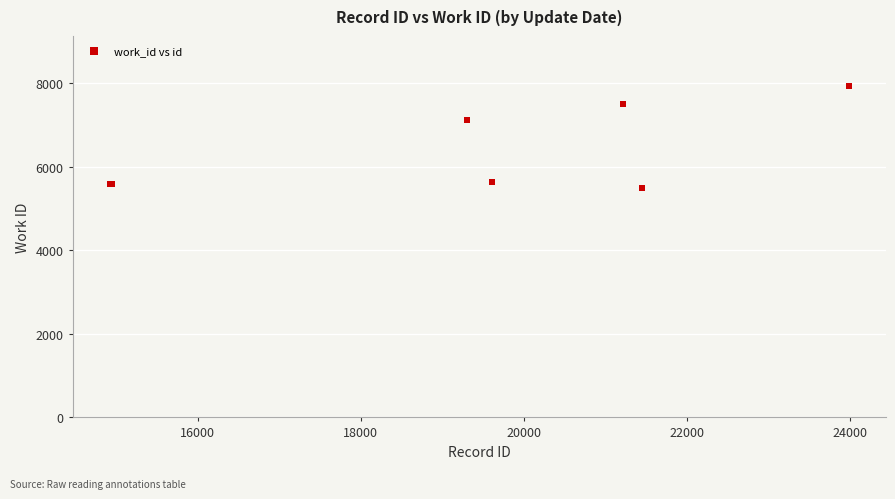

What Y value in the scatter plot is closest to 6705?

7121